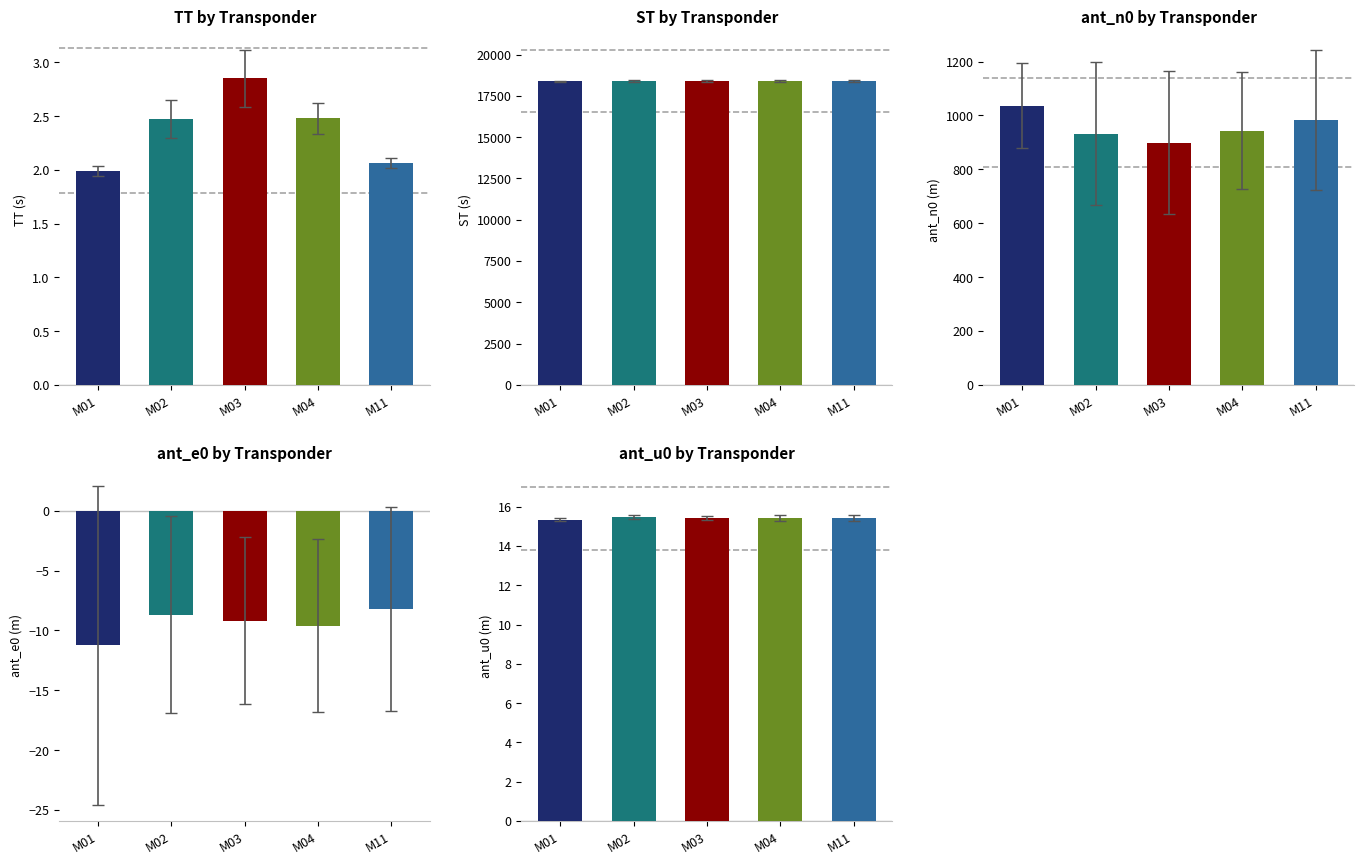

What is the difference between the maximum and minimum values in the ST series?

250.0